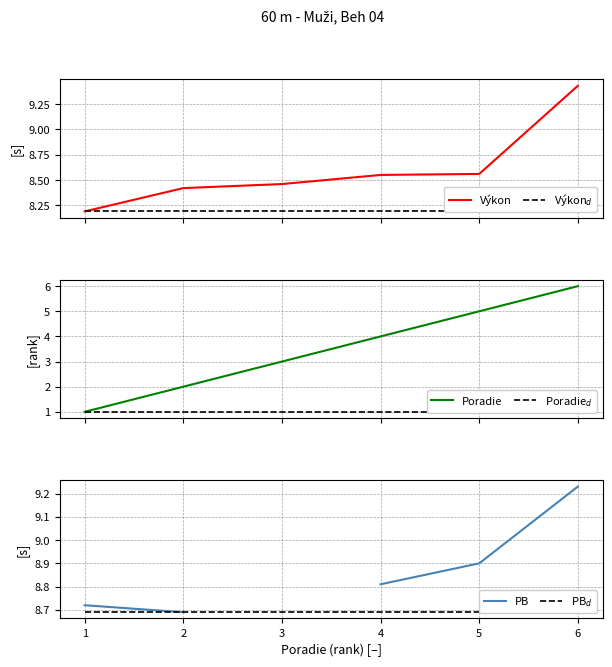

Where is PB$_d$ nearest to the value 8?

1